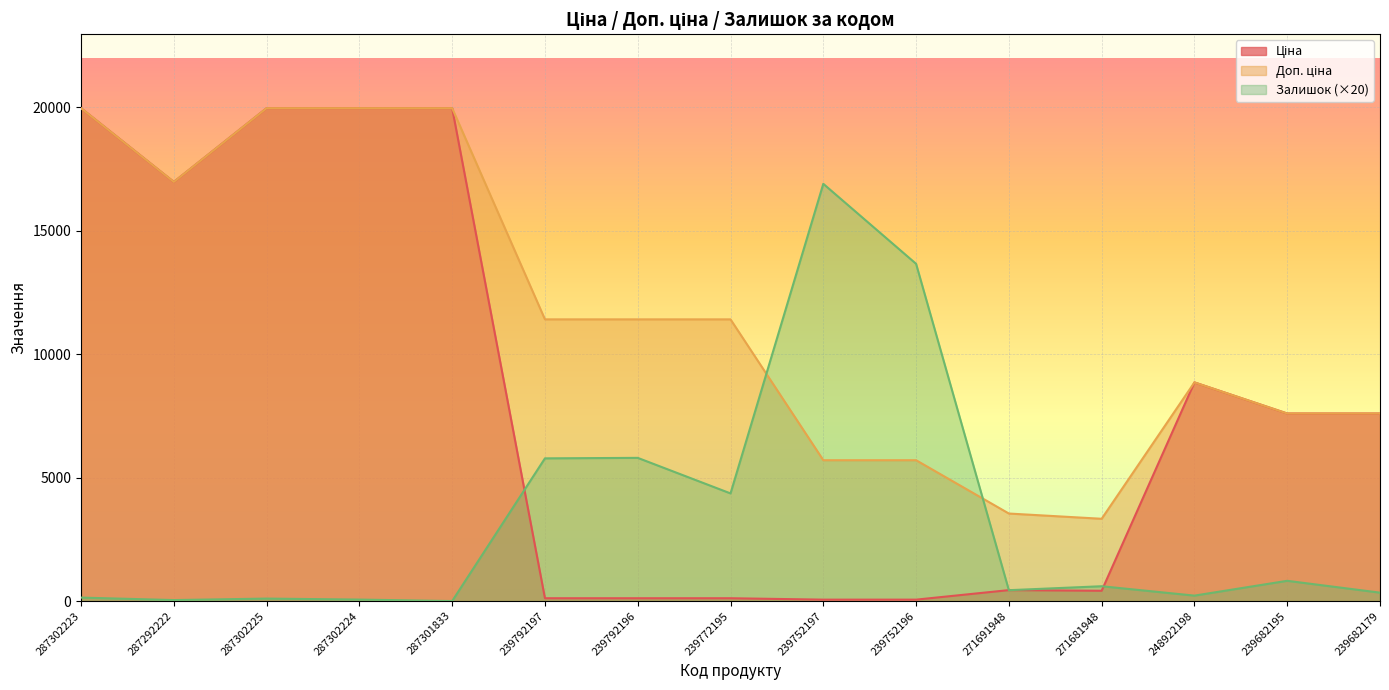

How many values in the Залишок series exceed 440?

7